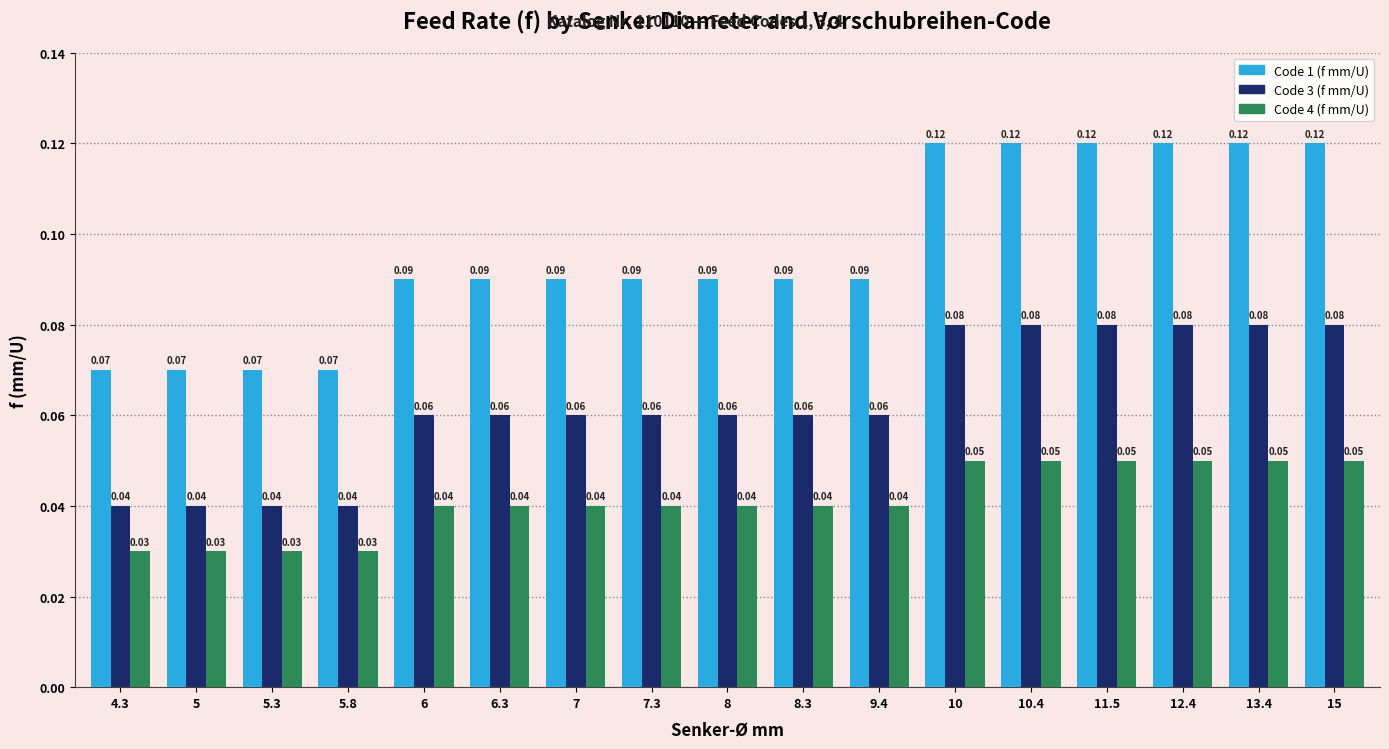

How many bars are there in total?

51